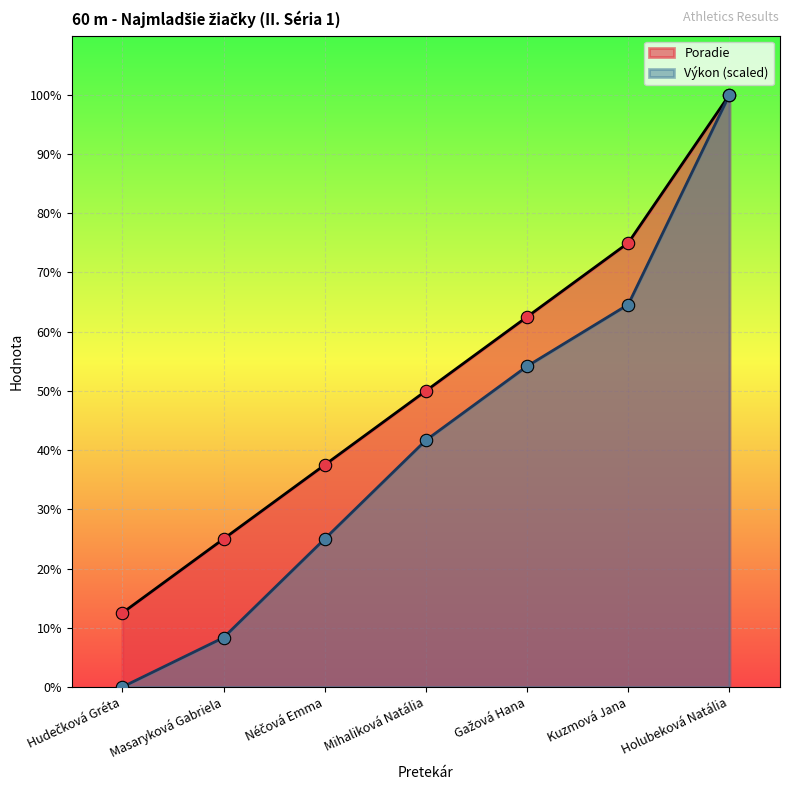

Which series contains the highest Y value?

Poradie